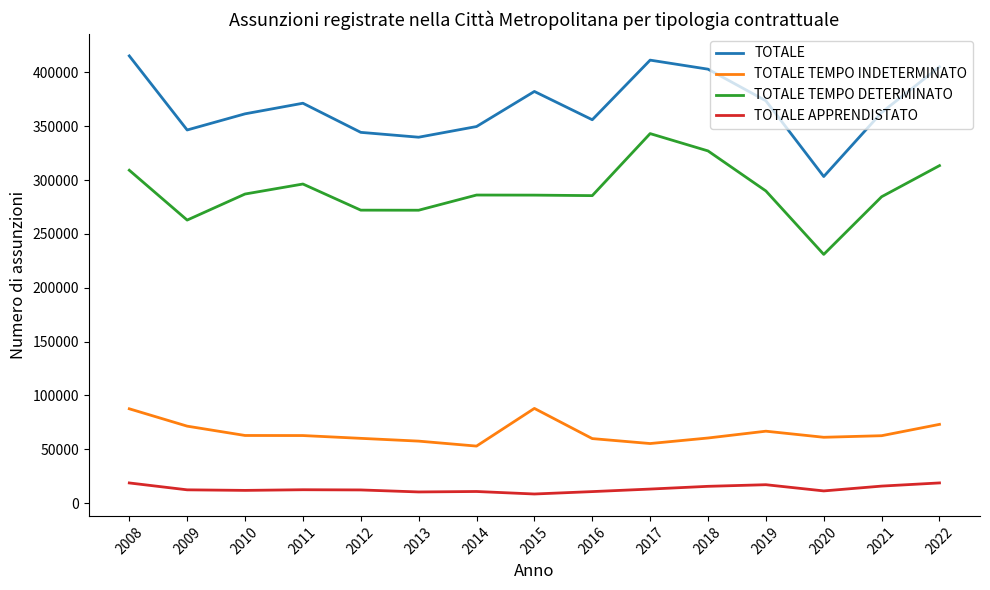

What is the sum of all TOTALE TEMPO INDETERMINATO values?

981625